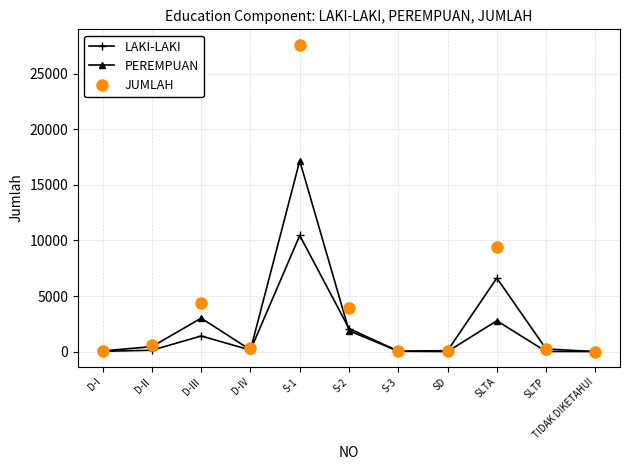

What is the difference between the maximum and minimum values in the PEREMPUAN series?

17176